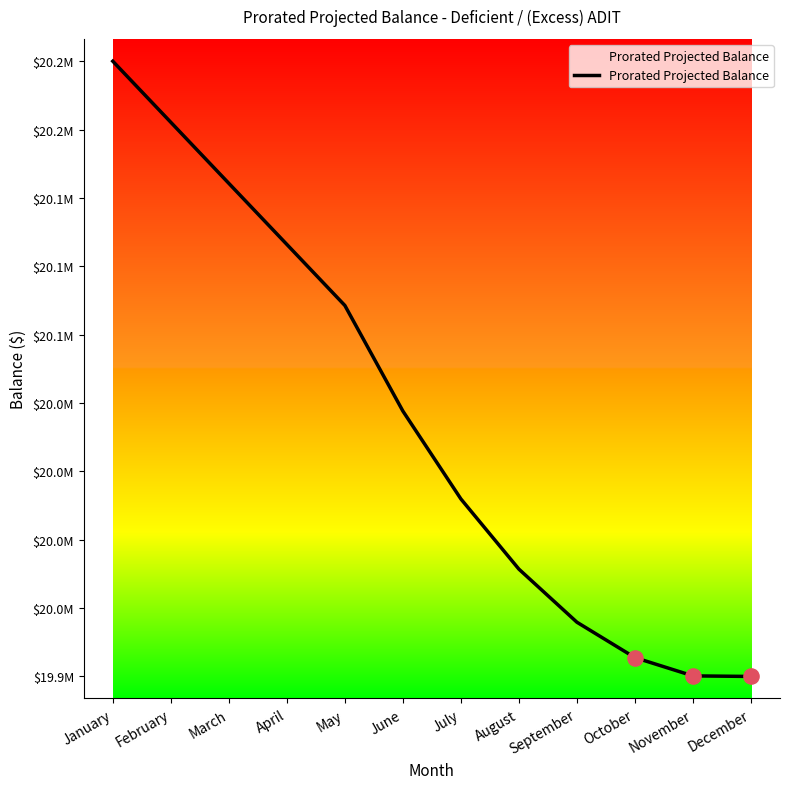

What is the change in value from January to August?

-229802.8